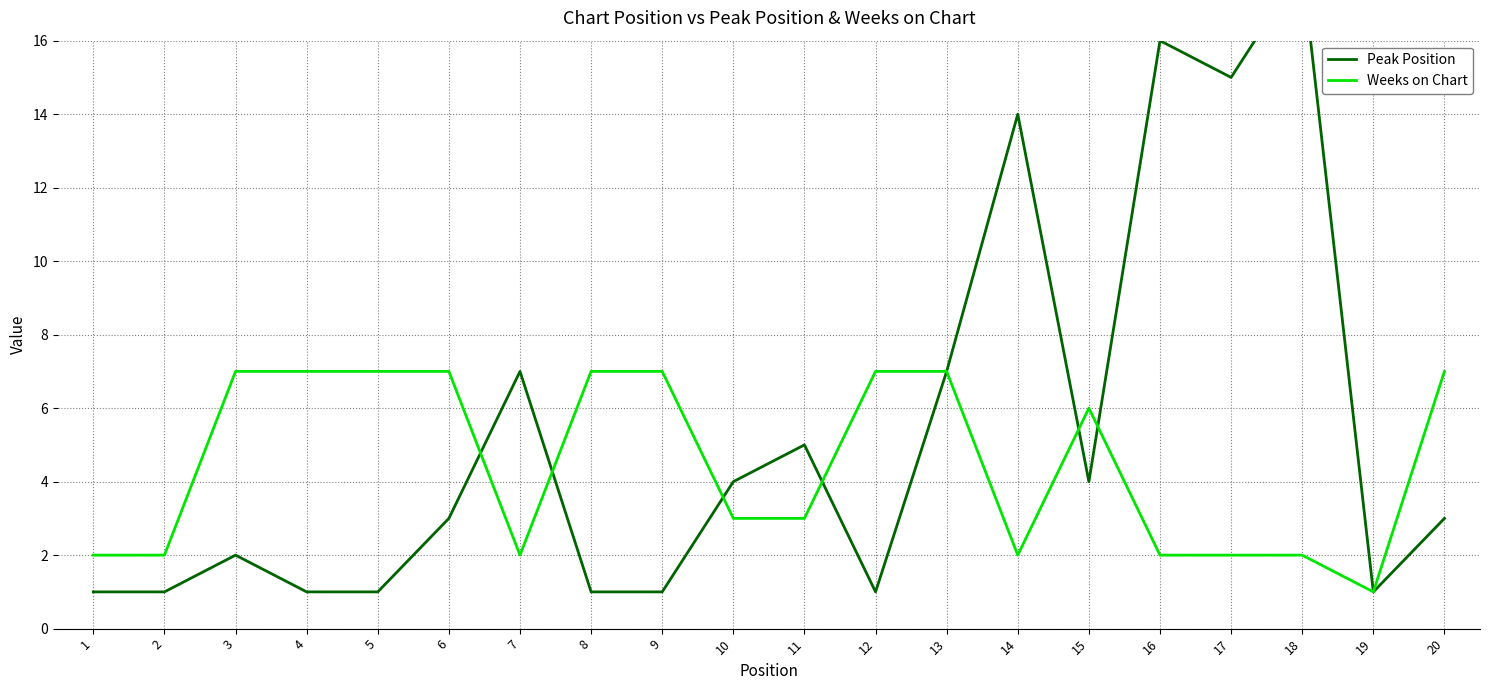

Between 11 and 2, which is larger?

11